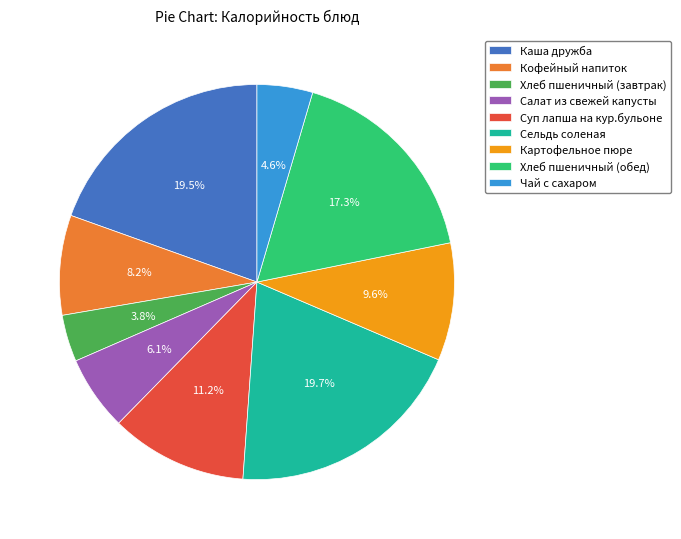

Which slice is the smallest?

Хлеб пшеничный (завтрак)